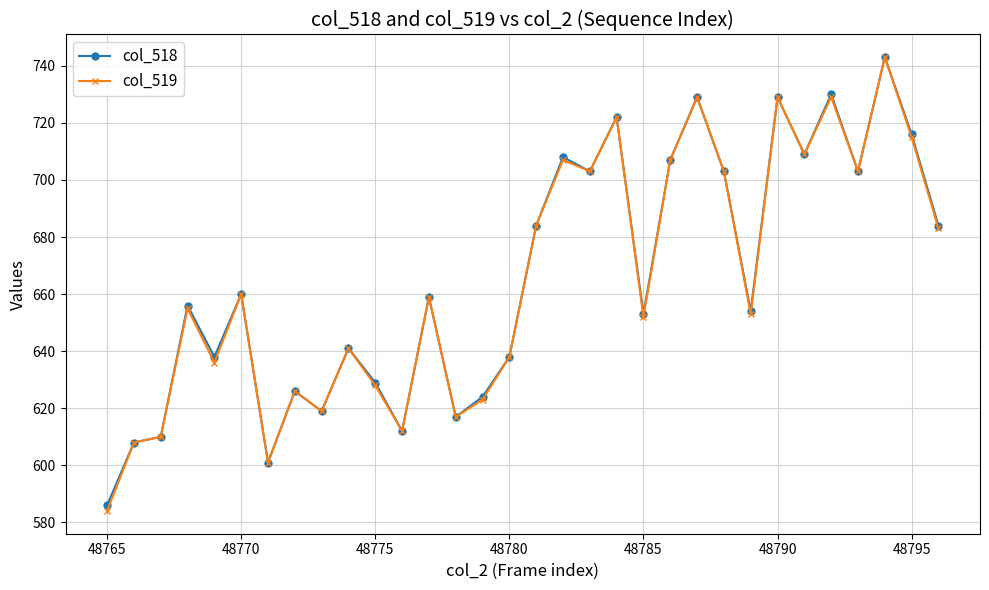

What are all the series names shown in the legend?

col_518, col_519